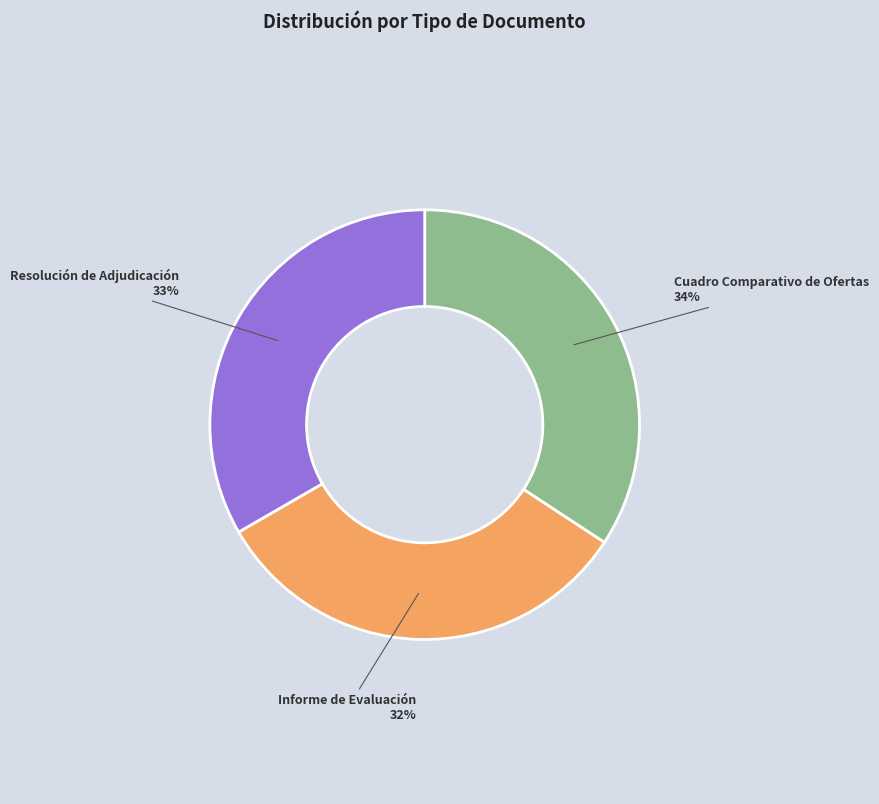

Which category has the biggest portion of the pie?

Cuadro Comparativo de Ofertas